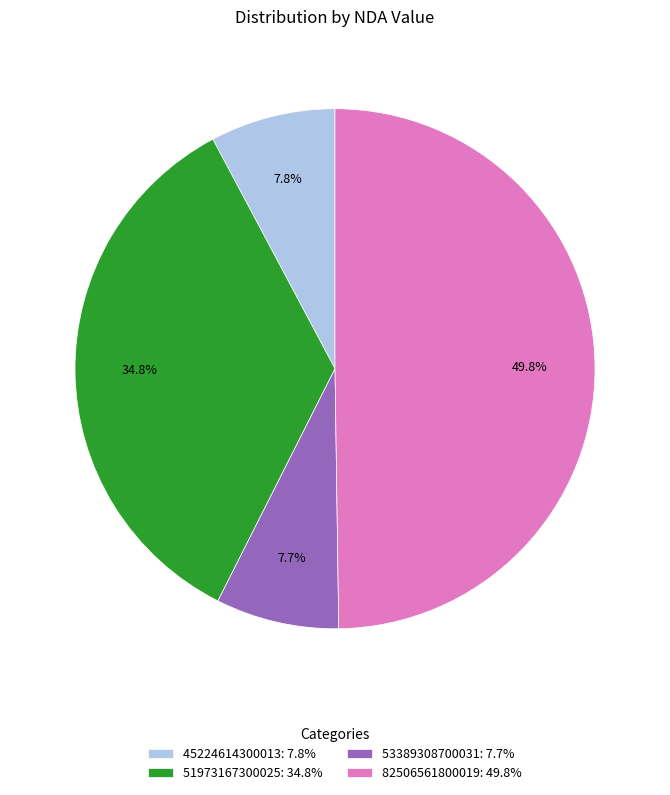

How many slices are in this pie chart?

4